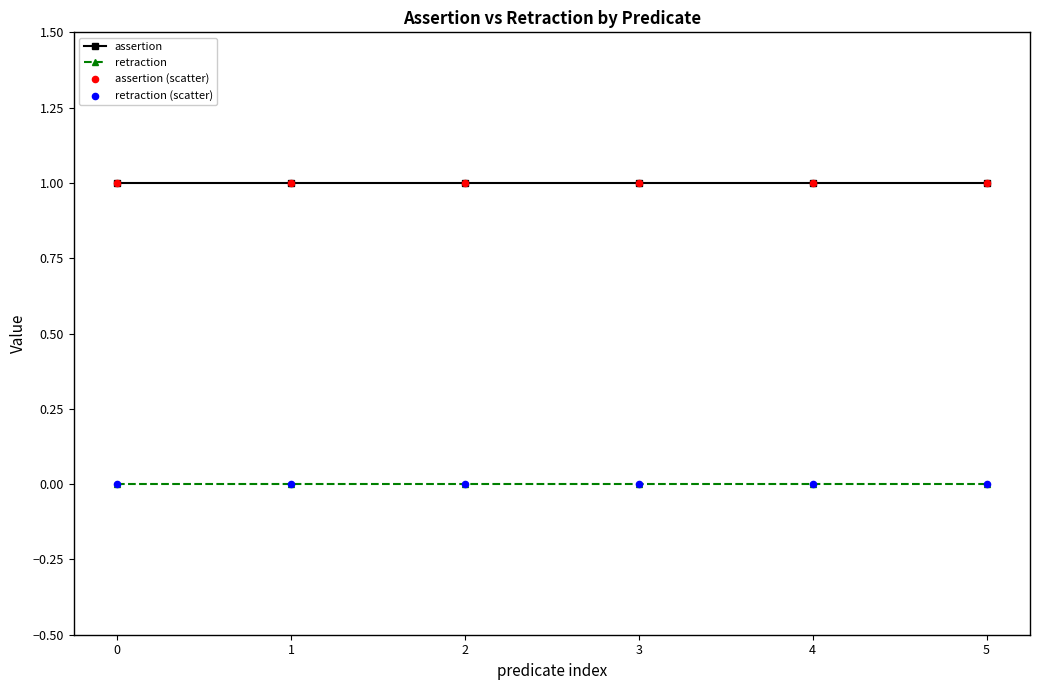

At how many categories does at least one series exceed 0?

6